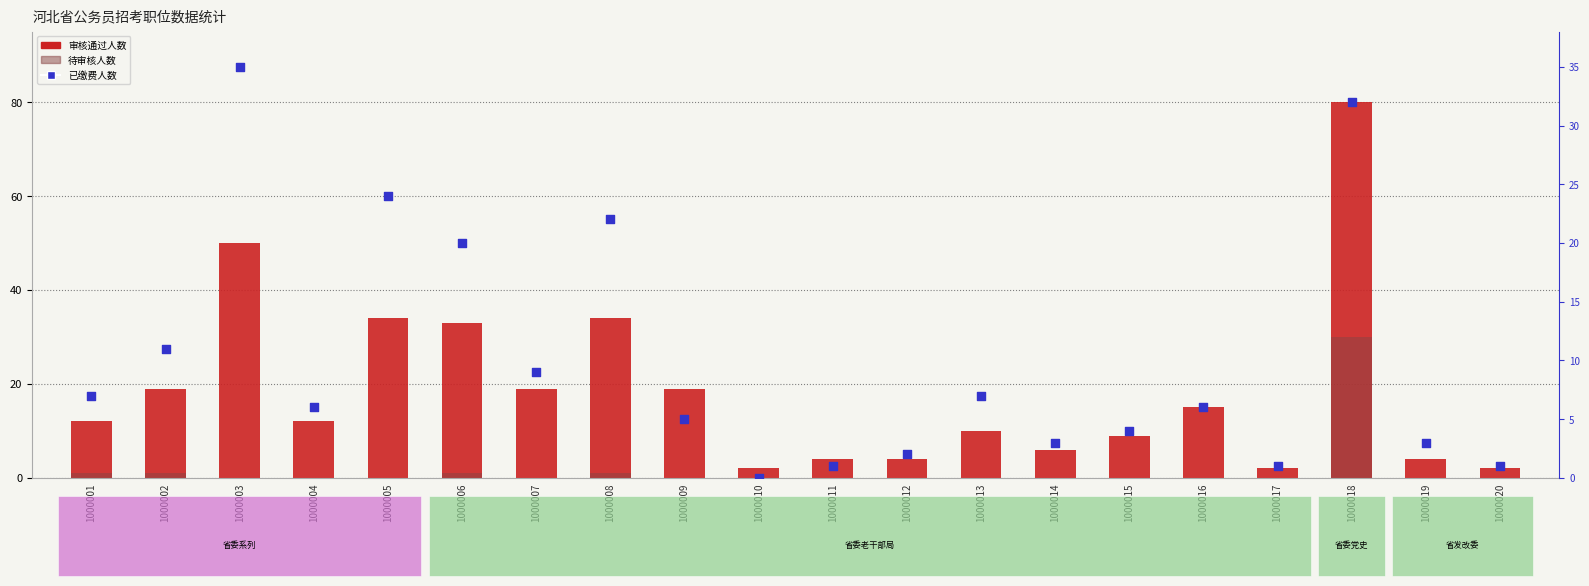

At how many categories does at least one series exceed 50?

1